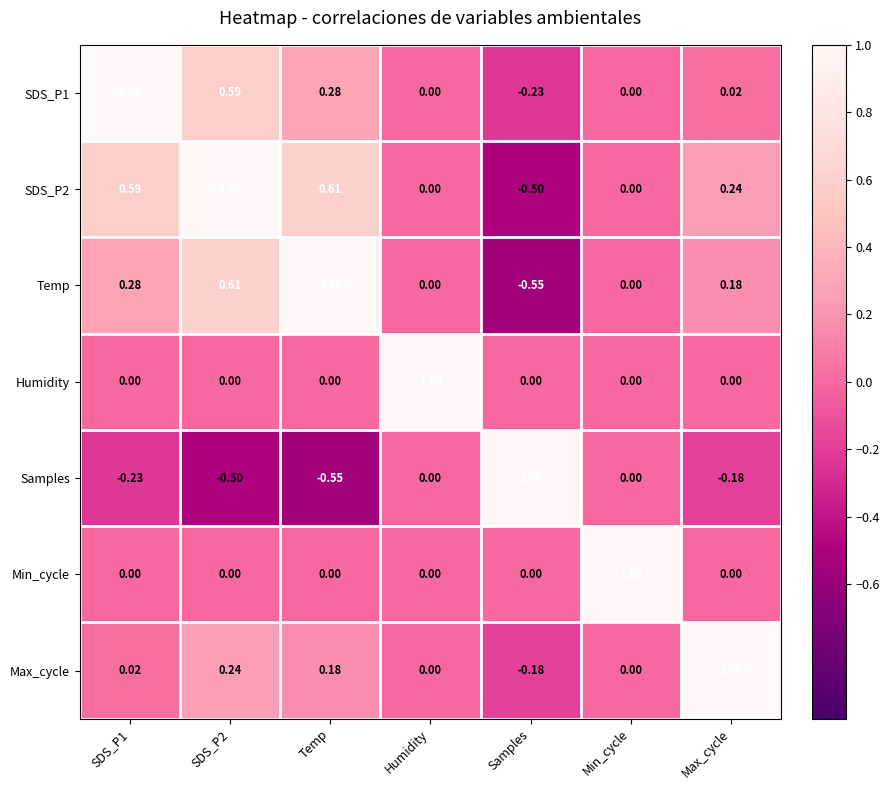

At which label does Min_cycle reach its peak?

Min_cycle